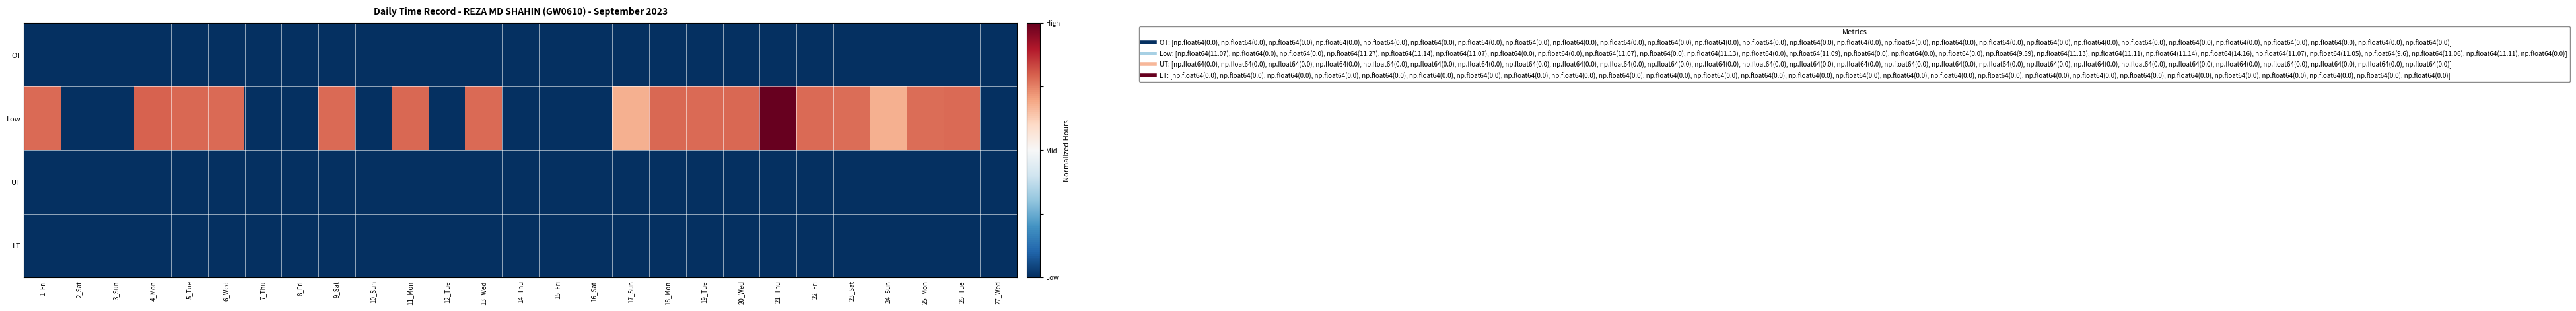

Which series has the largest range (max minus min)?

Low